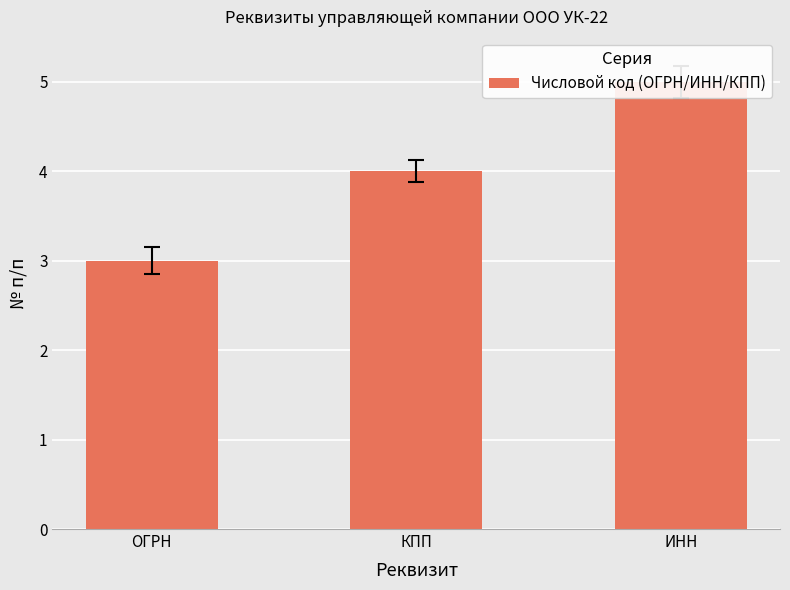

Reading left to right, what are all the values shown in this chart?

ОГРН=3	КПП=4	ИНН=5